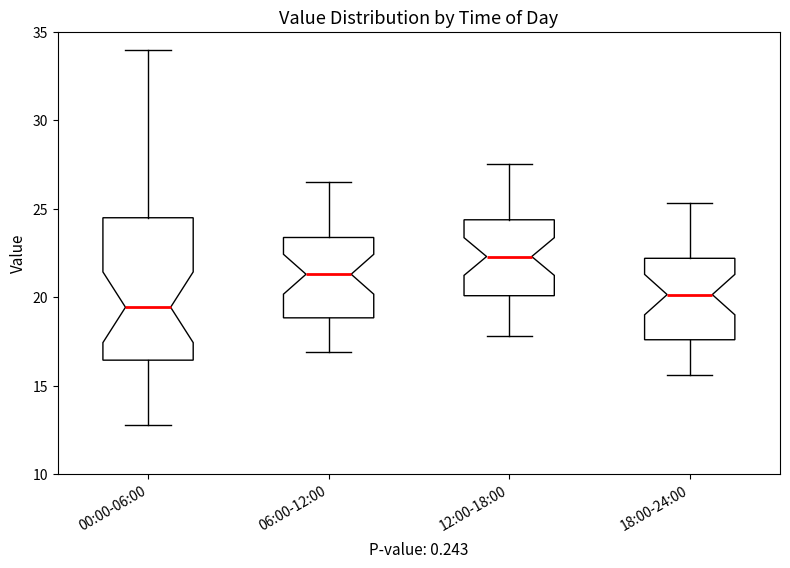

Reading left to right, read every box against the y-axis: the position of its median line, the range the box covers, and the ends of its whiskers. The values are not printed on the chart, so give them approximately, as read against the axis.

00:00-06:00: median 19.5, box 16.5 to 24.5, whiskers 13.0 to 34.0
06:00-12:00: median 21.5, box 19.0 to 23.5, whiskers 17.0 to 26.5
12:00-18:00: median 22.5, box 20.0 to 24.5, whiskers 18.0 to 27.5
18:00-24:00: median 20.0, box 17.5 to 22.0, whiskers 15.5 to 25.5